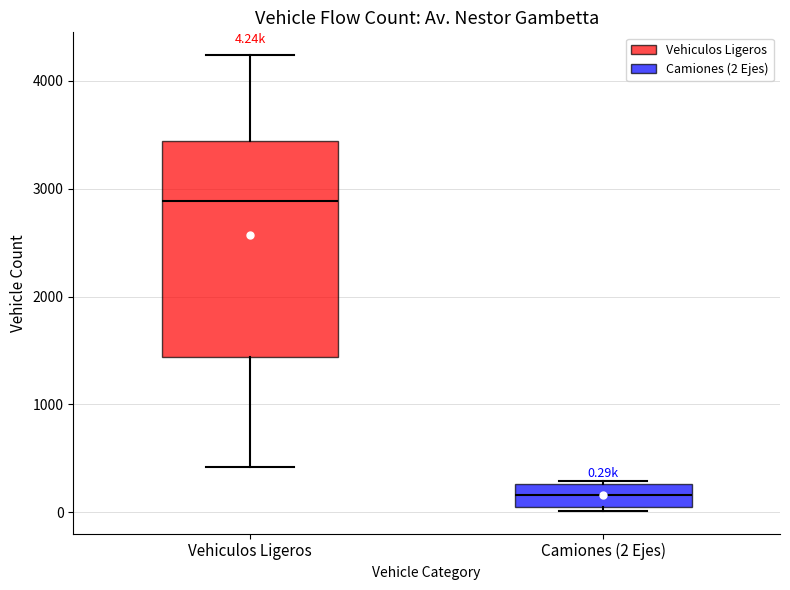

Comparing the boxes themselves (not the whiskers), which one is the tallest?

Vehiculos Ligeros